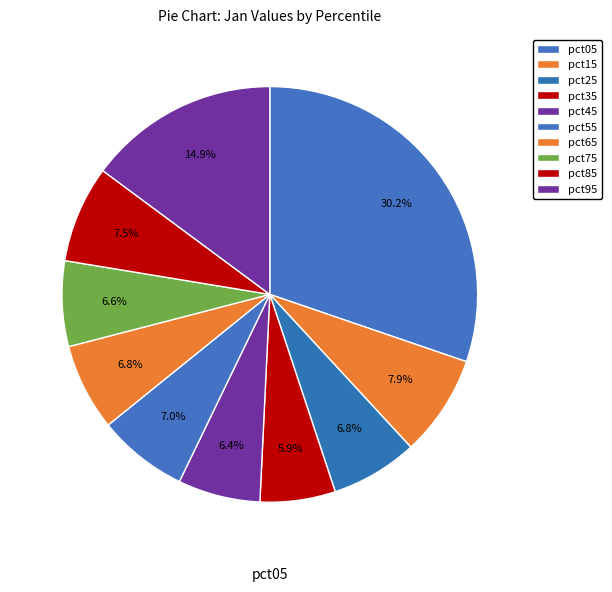

To the nearest percent, what portion does pct65 represent?

7%